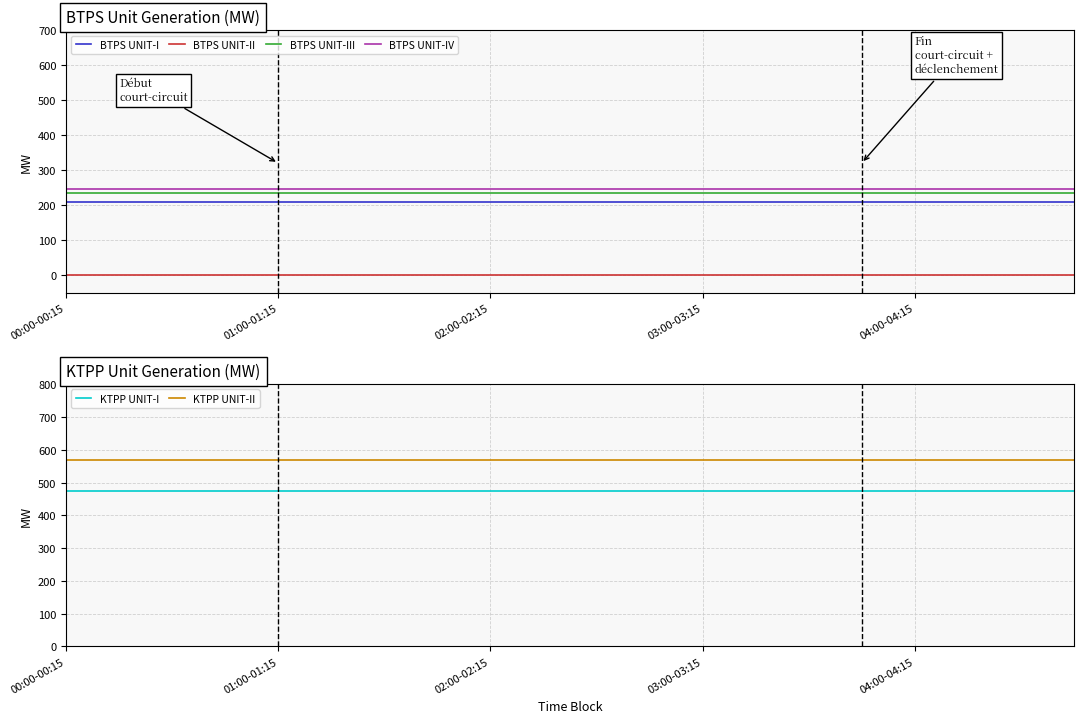

How many distinct data groups are displayed?

6